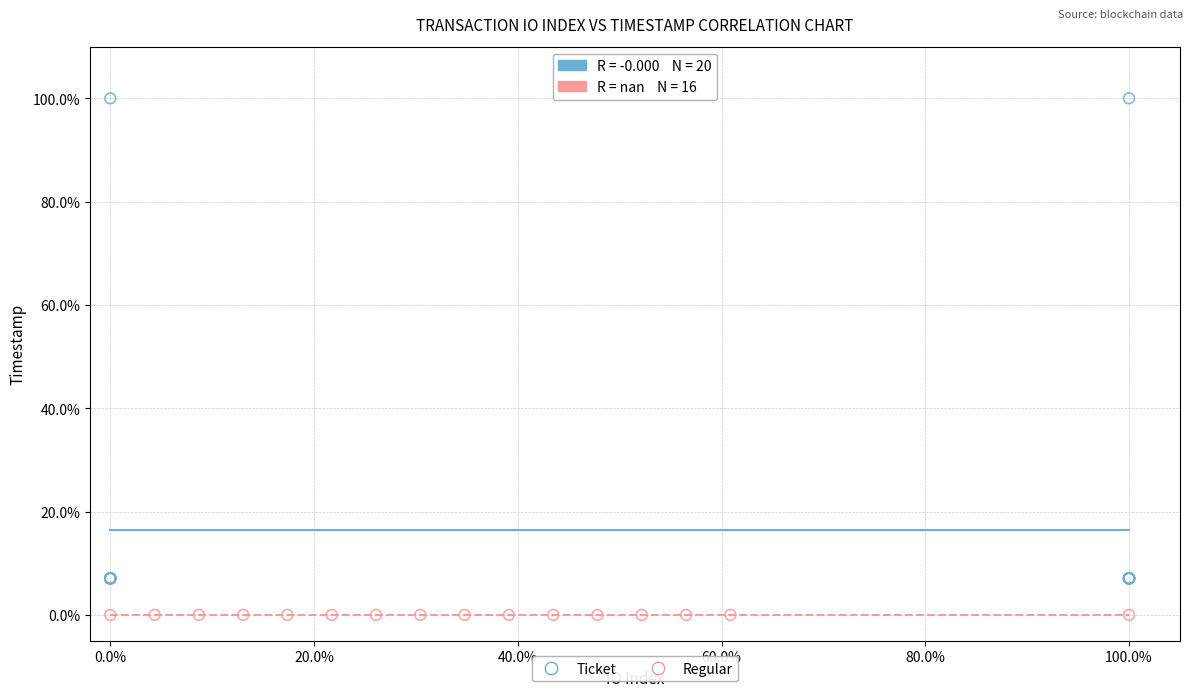

Which series contains the highest Y value?

Ticket